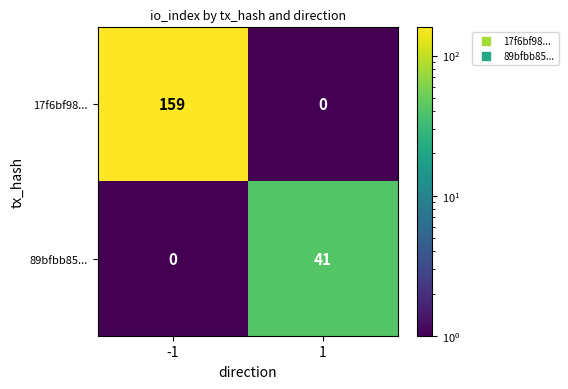

The 17f6bf98... series shows 96 at -1. True or false?

False